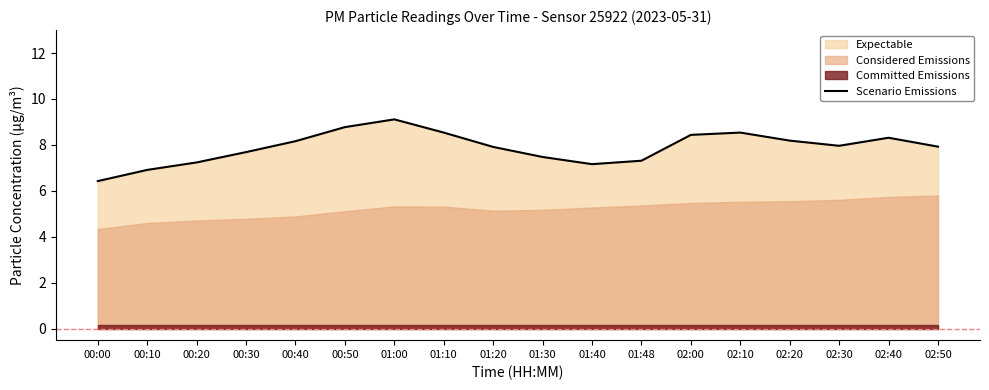

Where is the data nearest to the value 7?

00:10